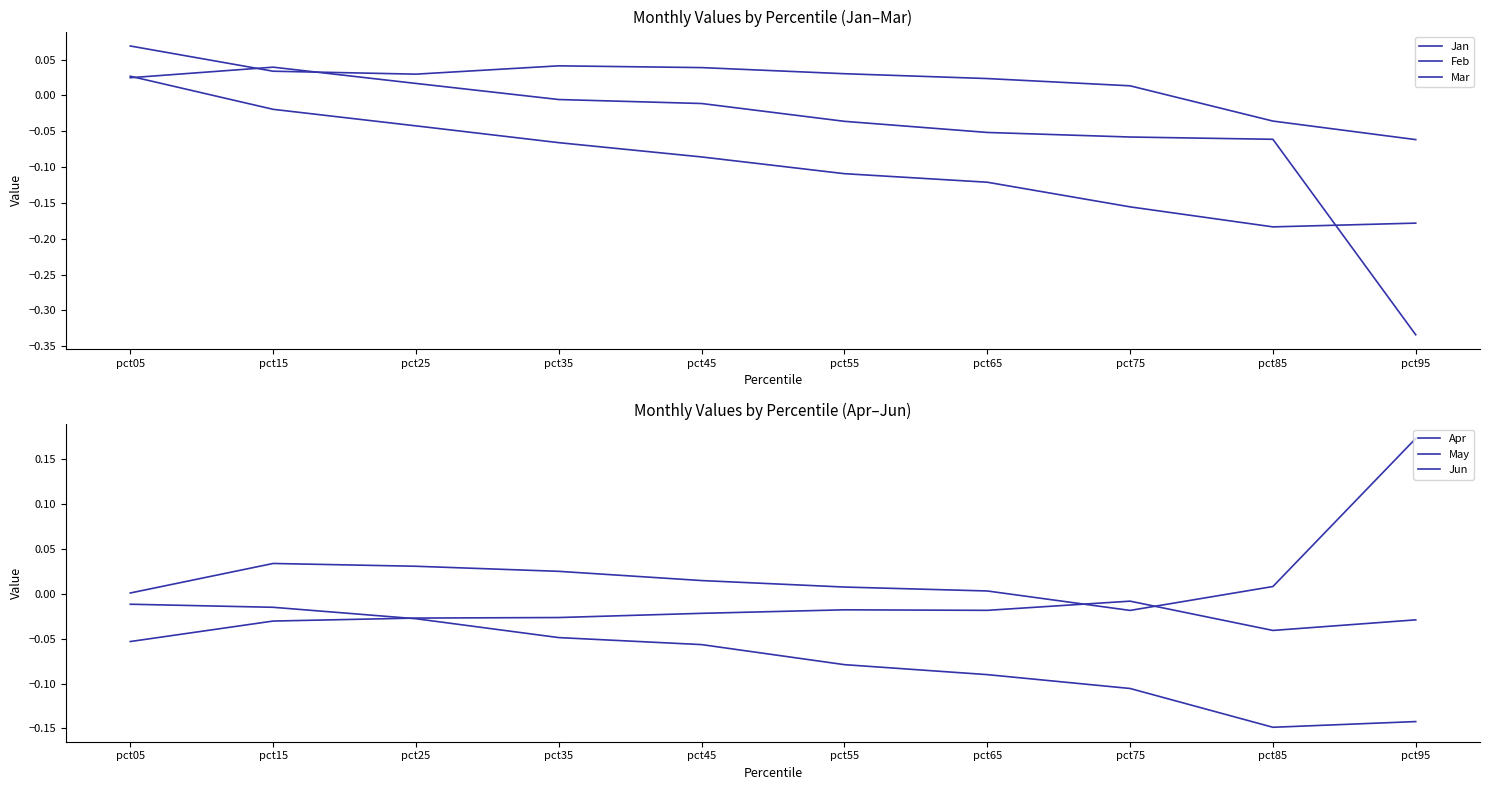

What is the approximate value of Apr at pct85?

-0.1